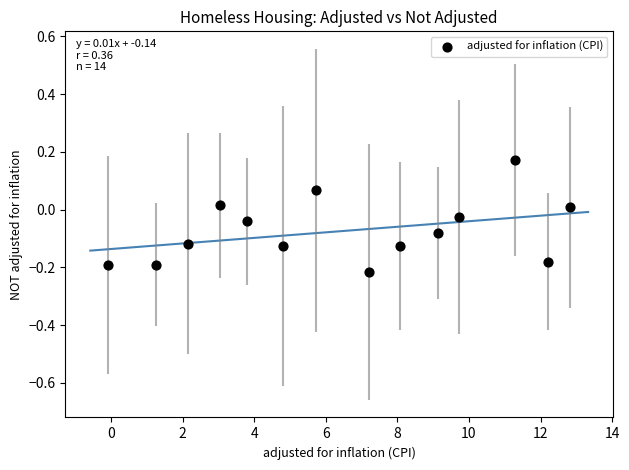

What is the range of X values (max minus min)?

12.9